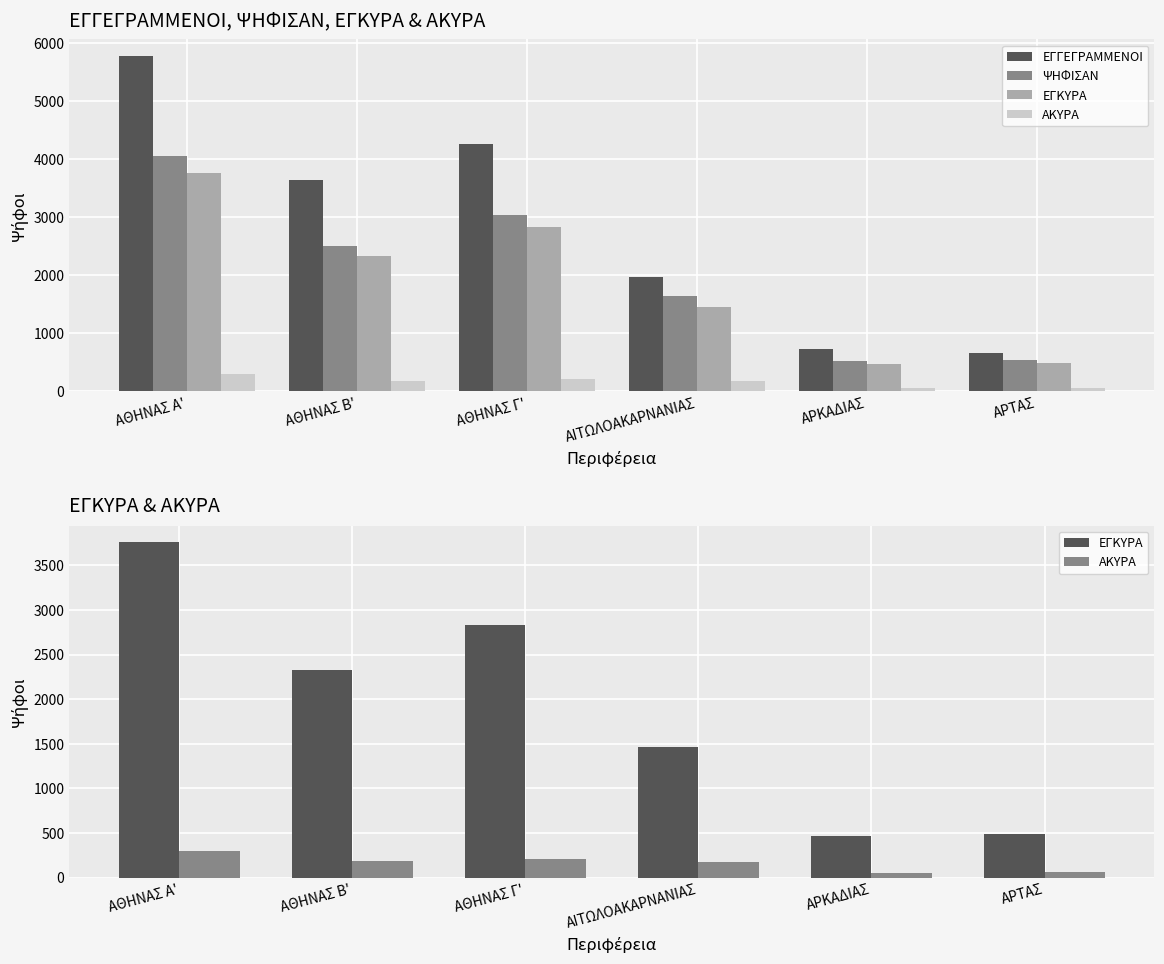

Which category has the highest value in the ΕΓΓΕΓΡΑΜΜΕΝΟΙ series?

ΑΘΗΝΑΣ Α'